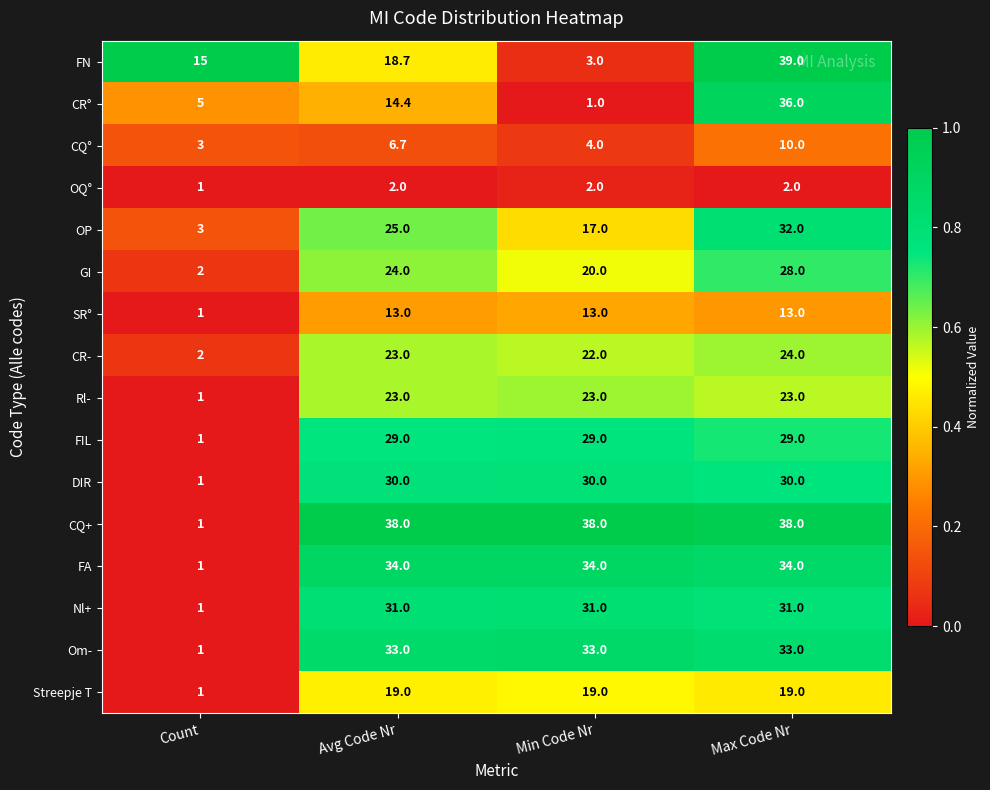

What value does the OQ° series have at Max Code Nr?

2.0